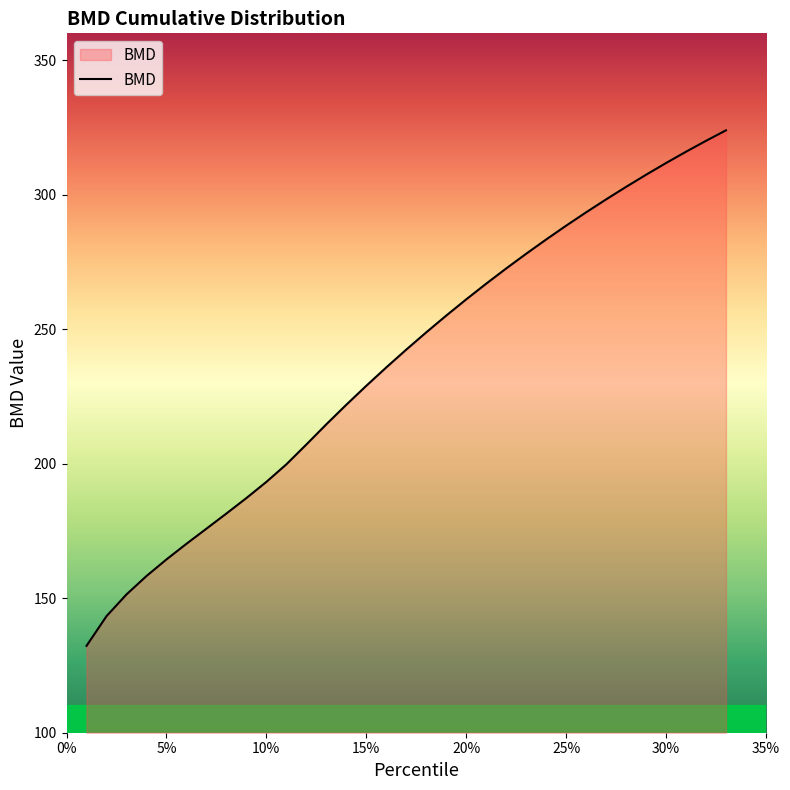

What is the difference between the maximum and minimum values?

191.7